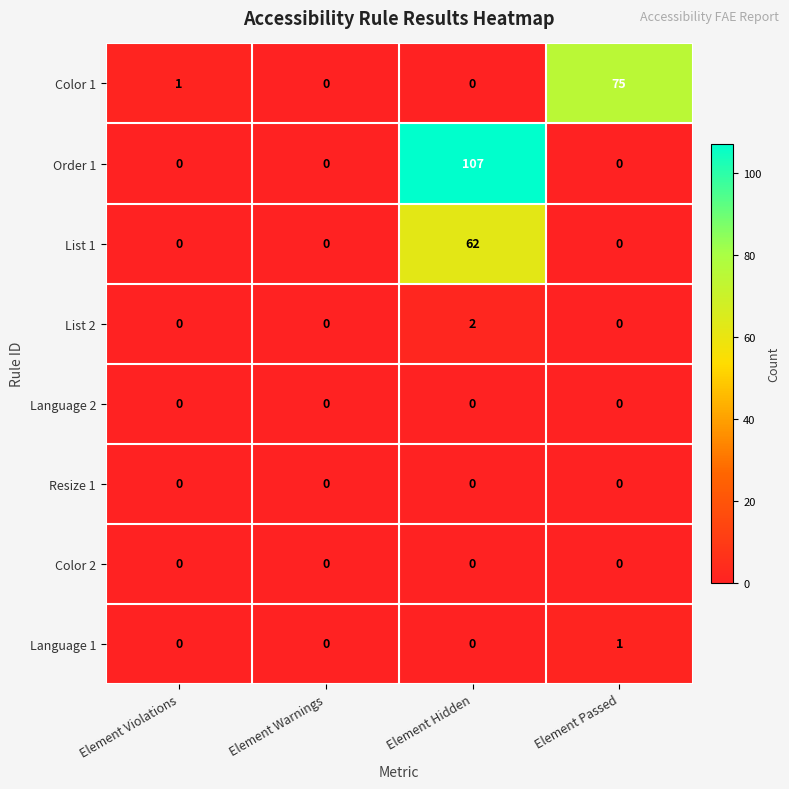

How many distinct data groups are displayed?

8